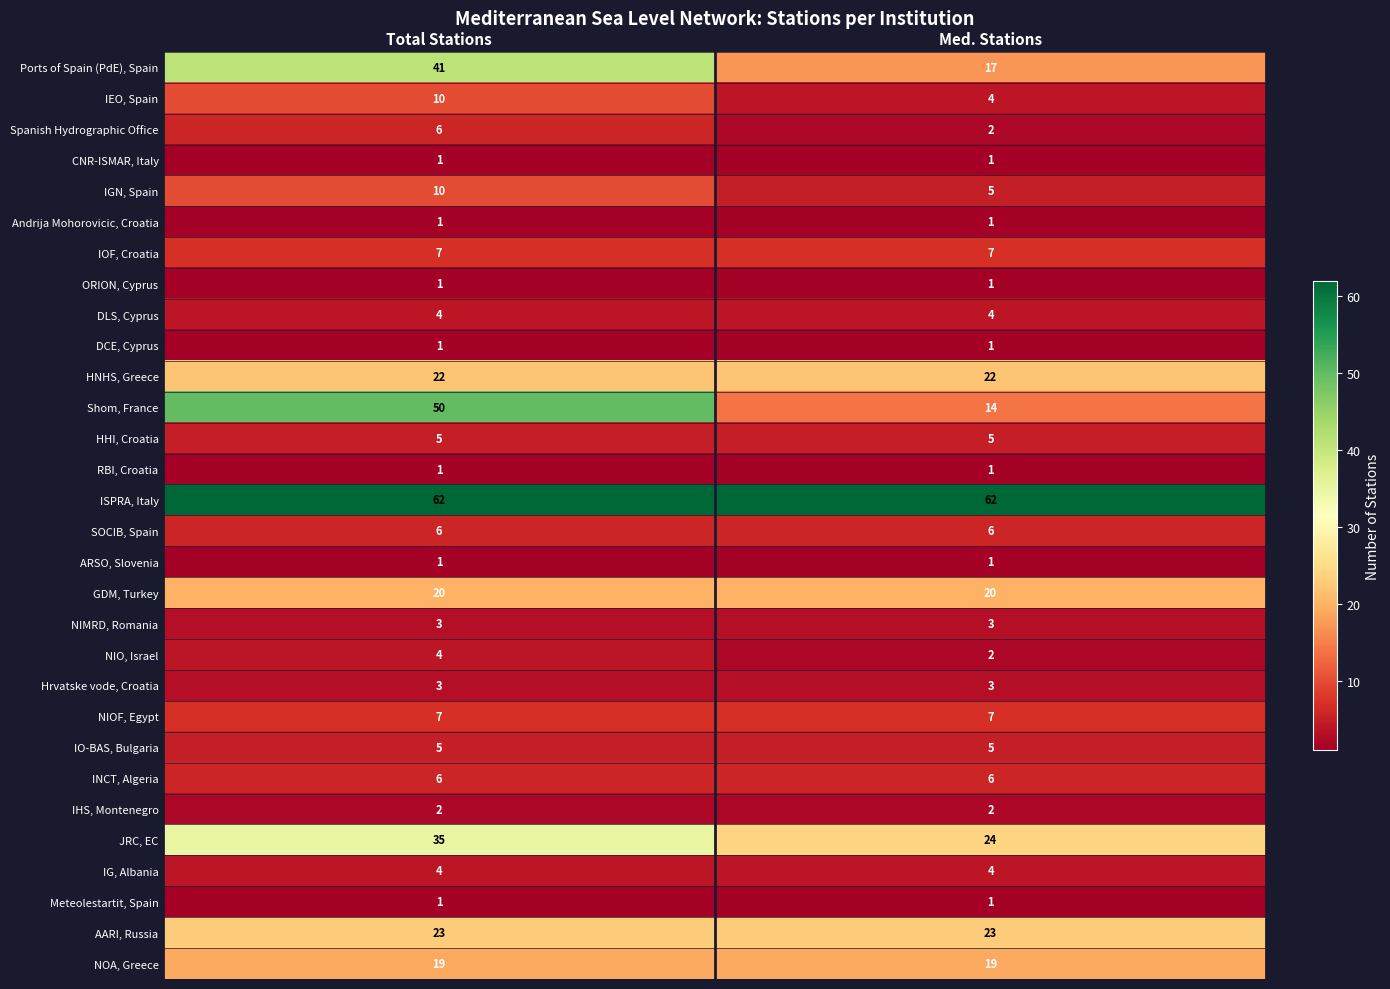

True or false: DLS, Cyprus has a value of 4 at Total Stations.

True